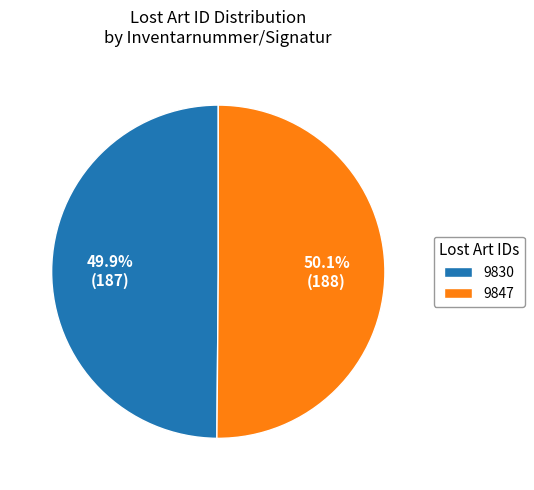

Combined, what portion of the pie is 9830 and 9847?

100.0%